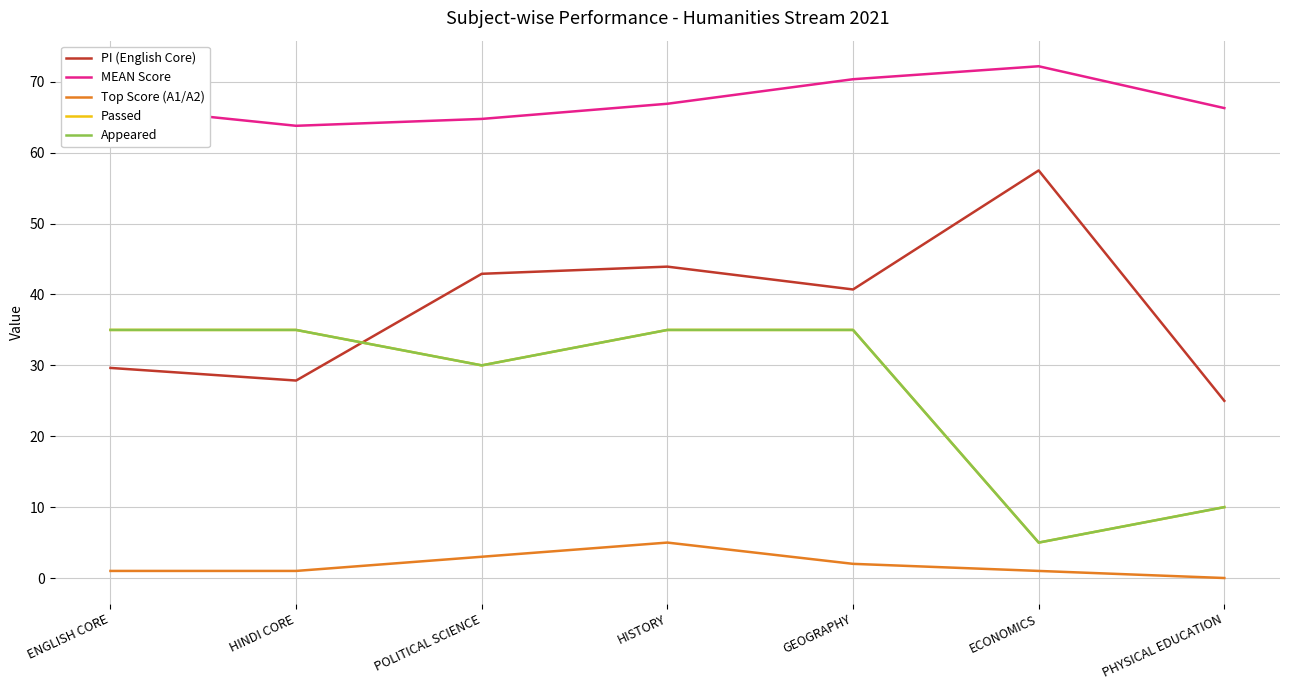

At which category is the sum across all series the highest?

HISTORY